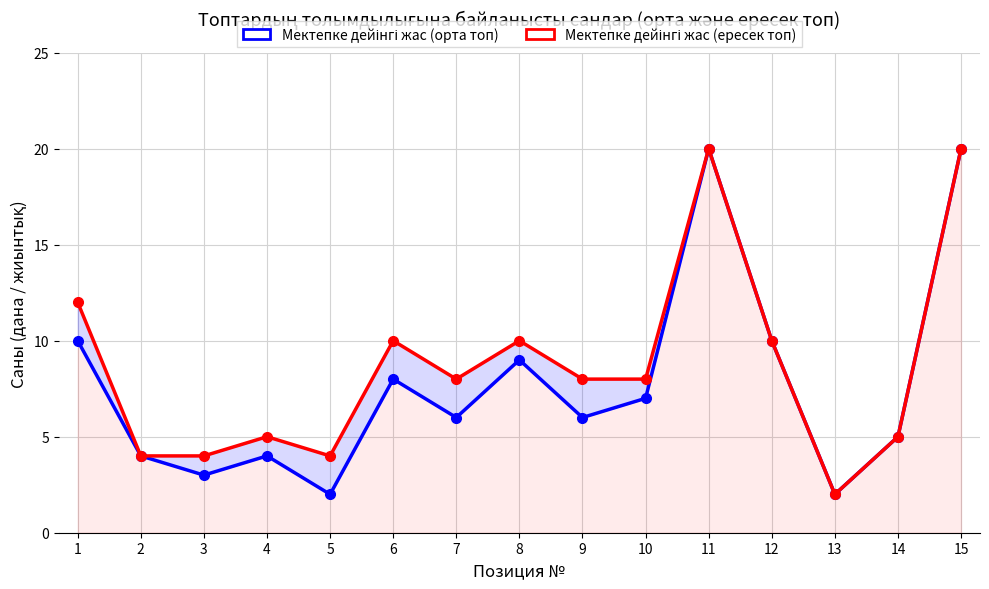

How many data points in Мектепке дейінгі жас (ересек топ) are above 8?

6